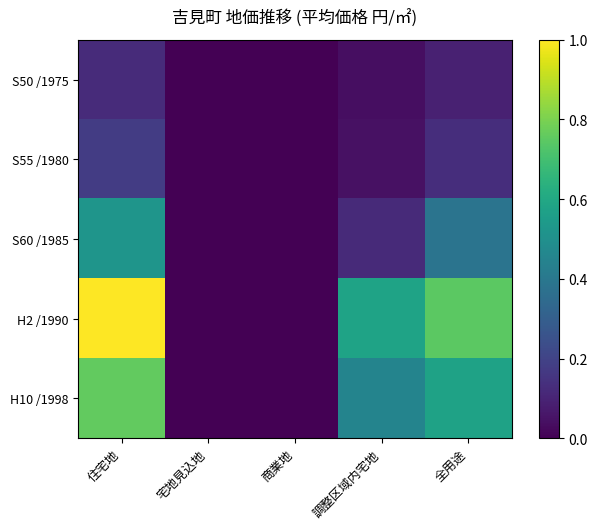

At which category is the sum across all series the highest?

住宅地